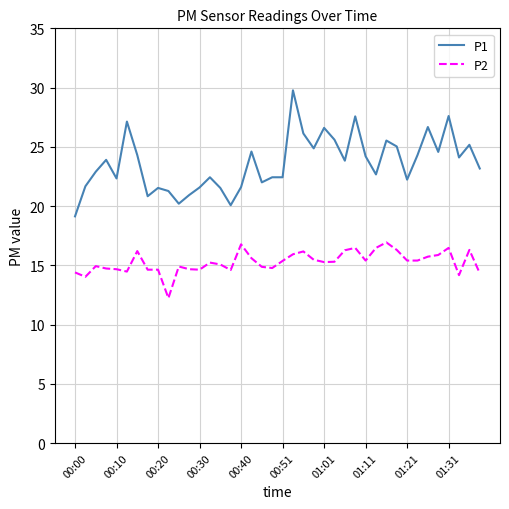

True or false: P2 and P1 cross at least once.

False